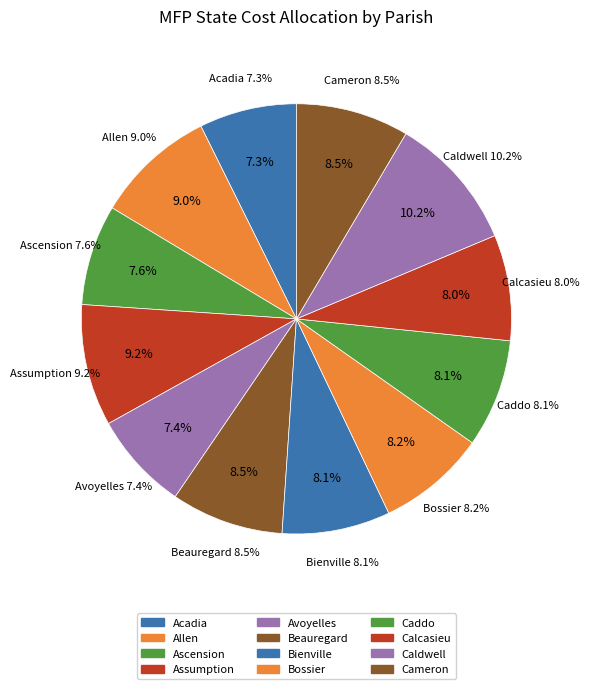

Combined, what portion of the pie is Bienville and Caddo?

16.3%